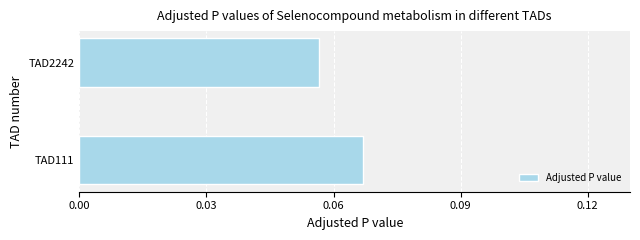

Count the values in the range 0 to 1.

2